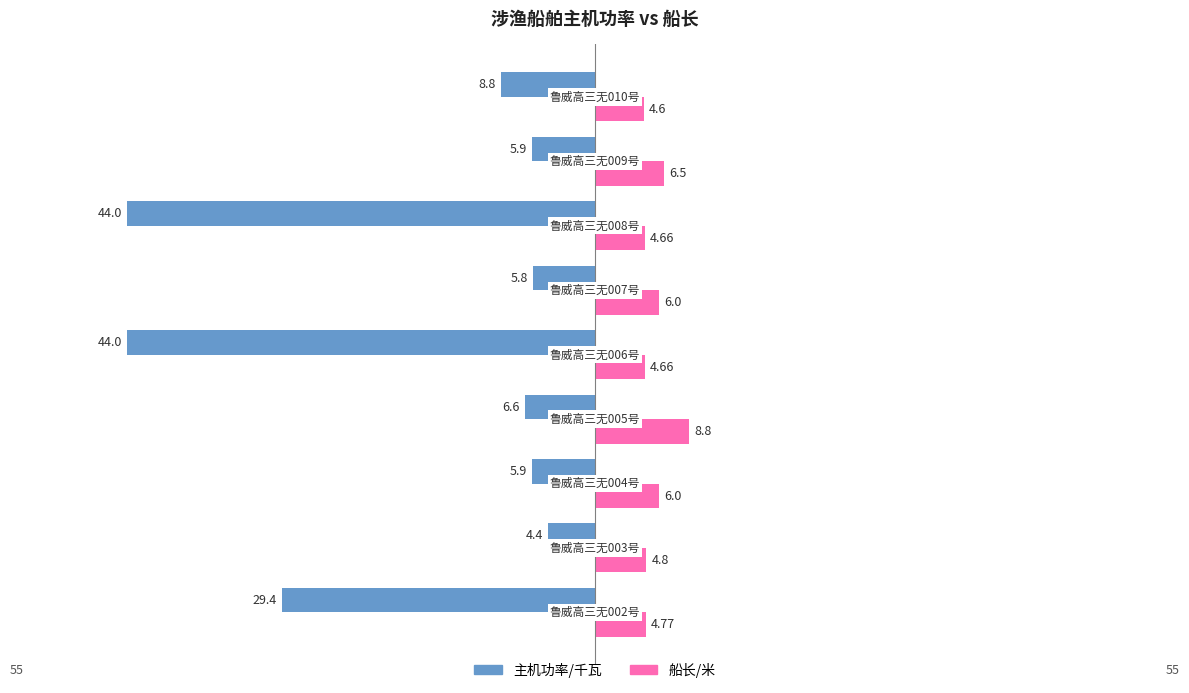

List the series in order of their peak value, highest first.

船长/米, 主机功率/千瓦